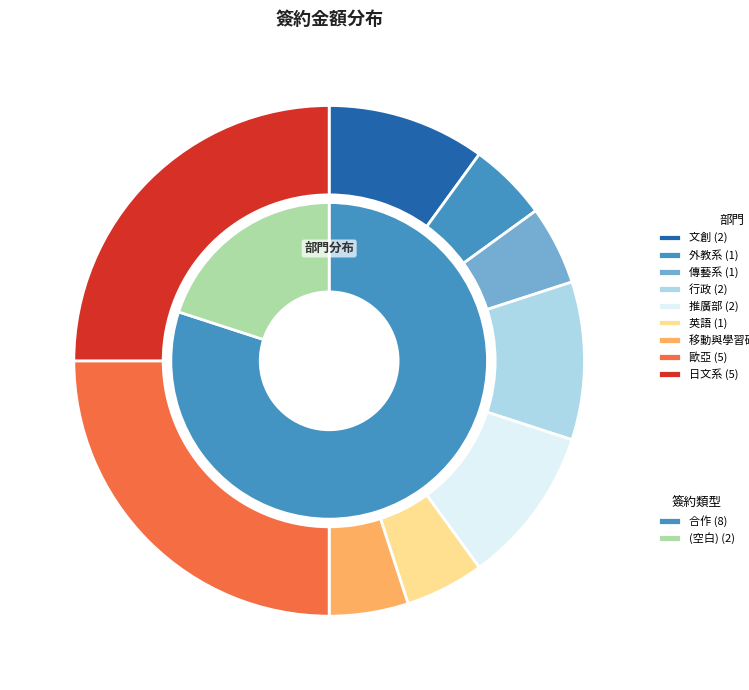

What is the change in value from 行政 to 移動與學習研究中心?

-1